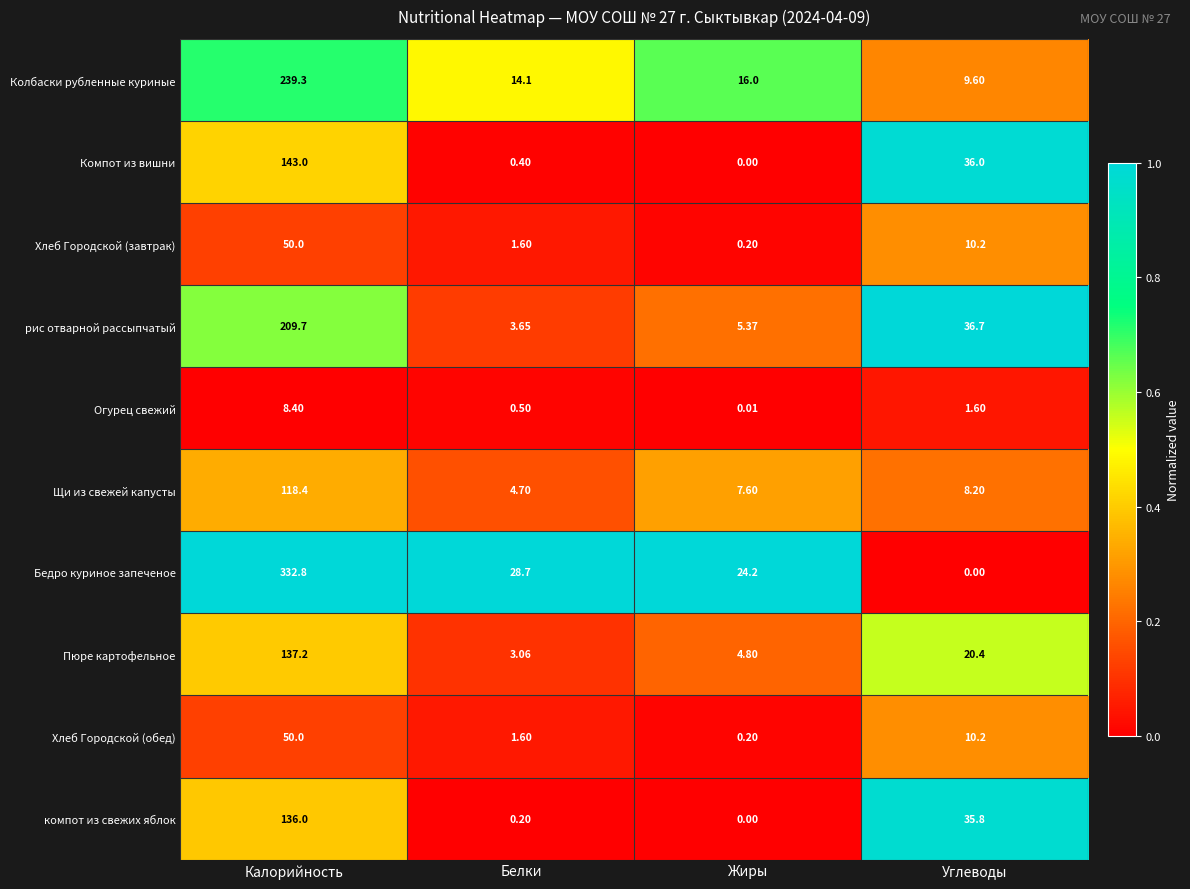

Which series has the largest total across all categories?

Бедро куриное запеченое